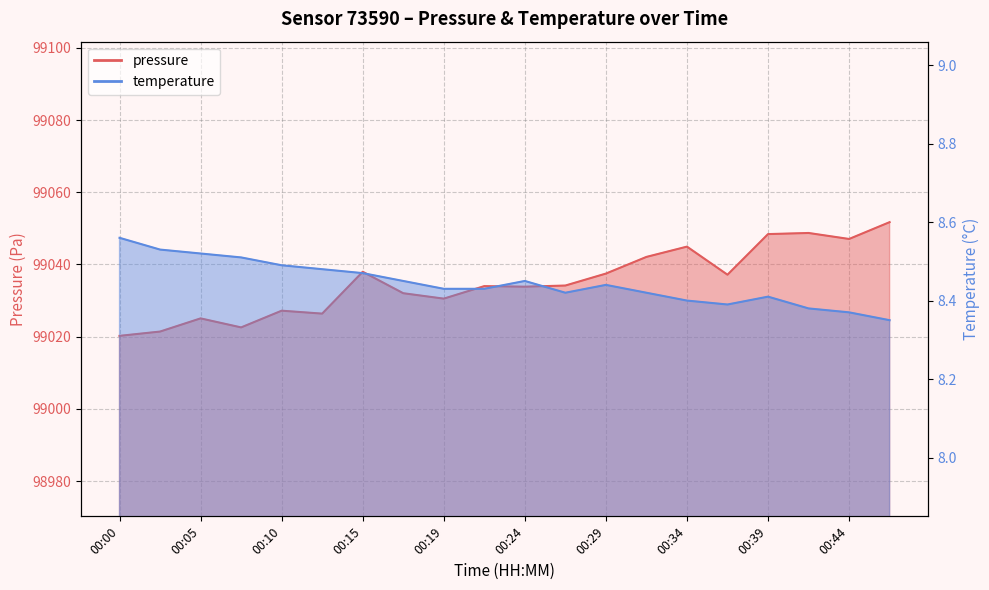

At 00:24, list the series in order from largest to smallest.

pressure, temperature